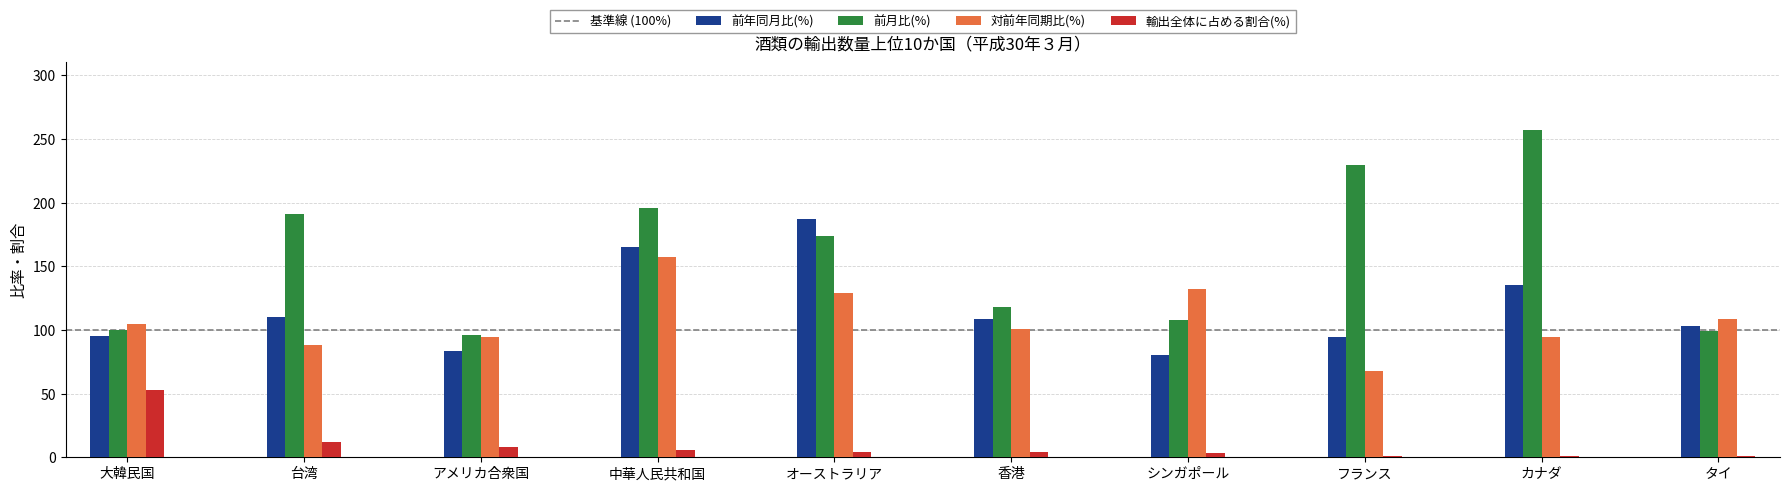

At which category is the sum across all series the highest?

中華人民共和国